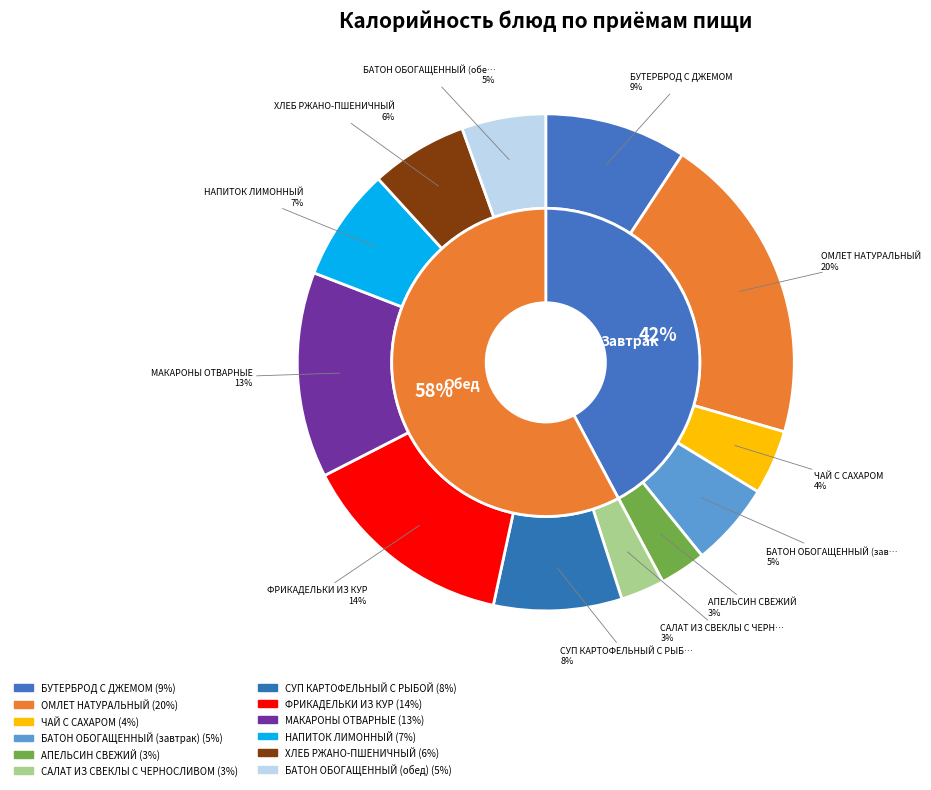

Which slice is the smallest?

САЛАТ ИЗ СВЕКЛЫ С ЧЕРНОСЛИВОМ